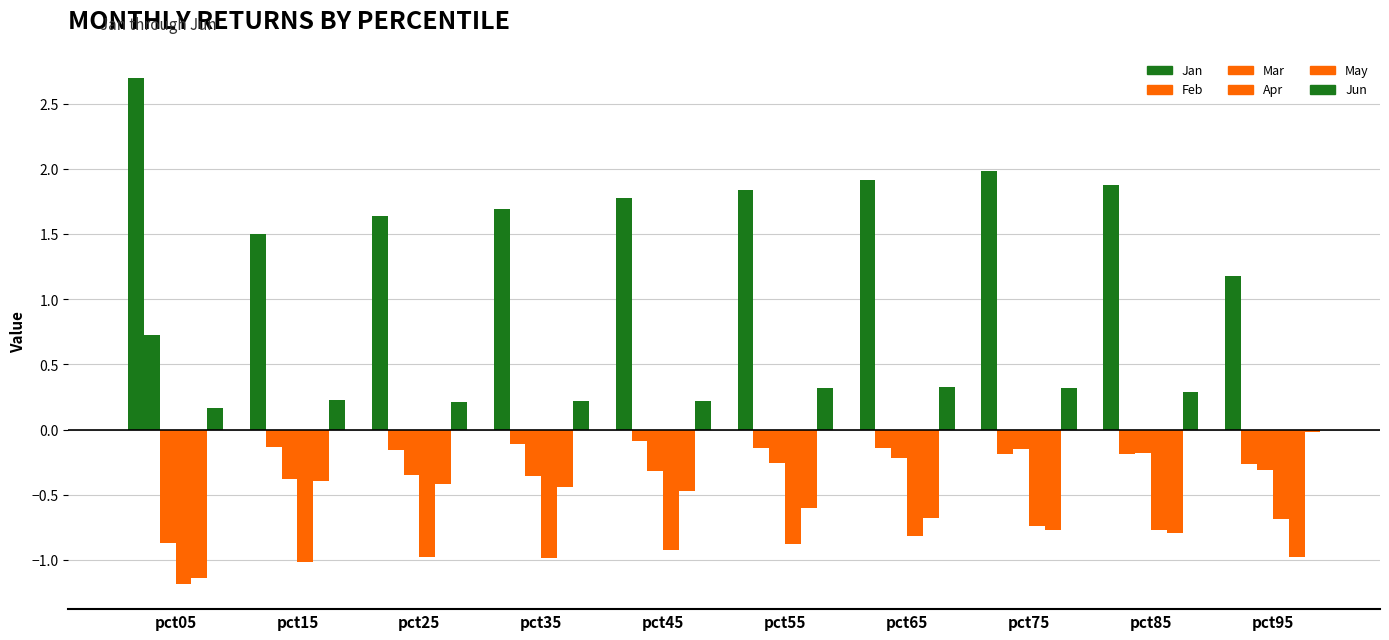

At how many categories does at least one series exceed 1?

10